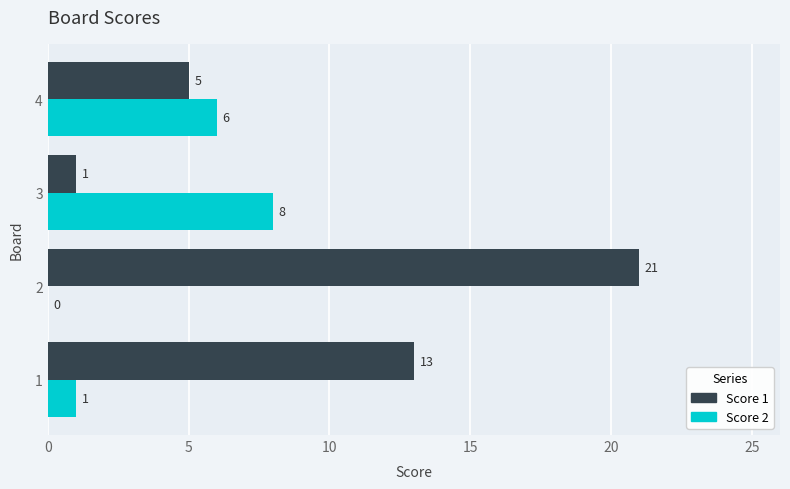

What is the sum of the Score 2 values at 3 and 1?

9